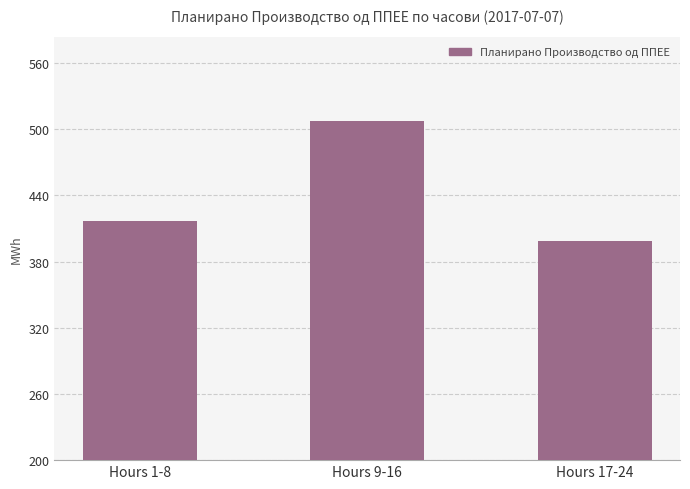

What is the smallest value displayed?

398.4